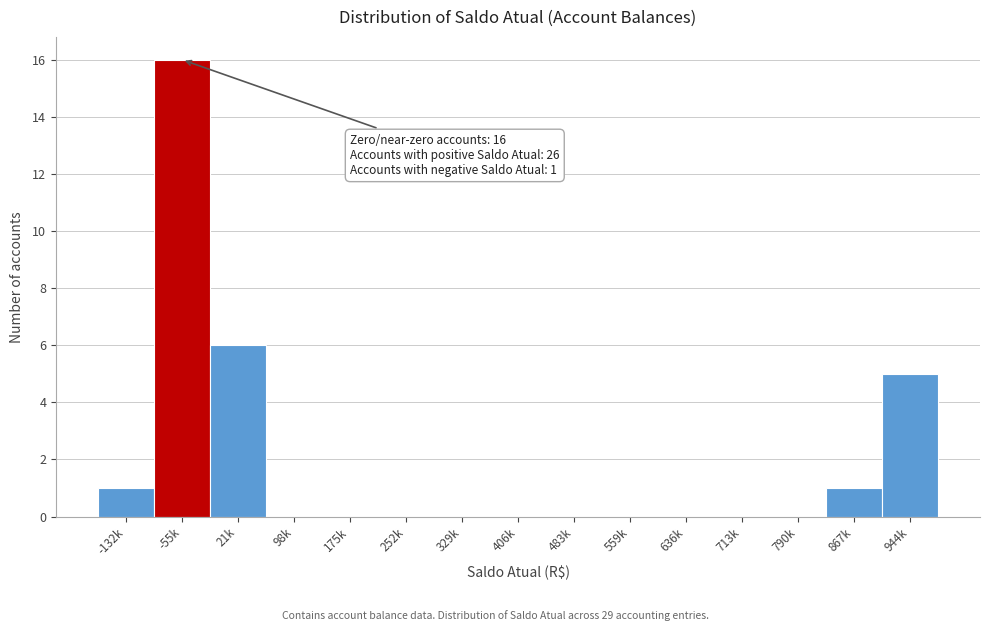

Reading left to right, transcribe all the data shown in this chart.

-132k=1	-55k=16	21k=6	98k=0	175k=0	252k=0	329k=0	406k=0	483k=0	559k=0	636k=0	713k=0	790k=0	867k=1	944k=5